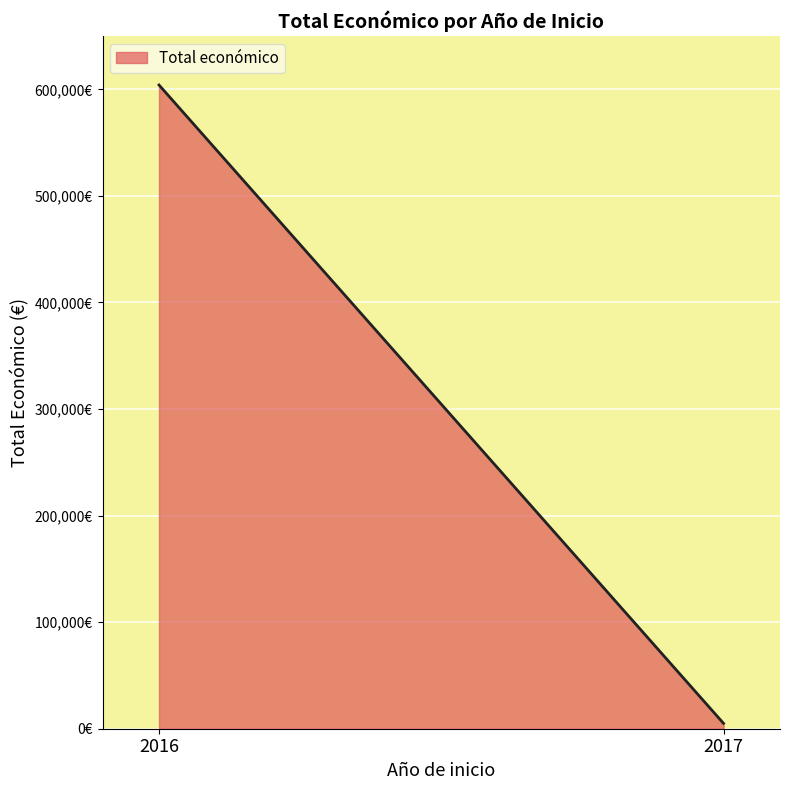

Which label corresponds to the largest value in the chart?

2016